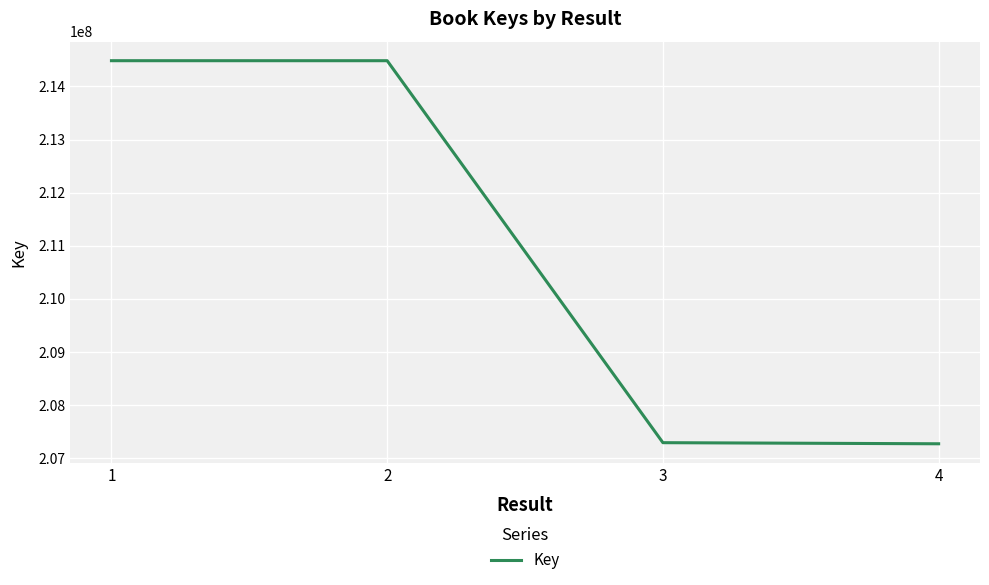

Is this an area chart (filled region under the line)?

No